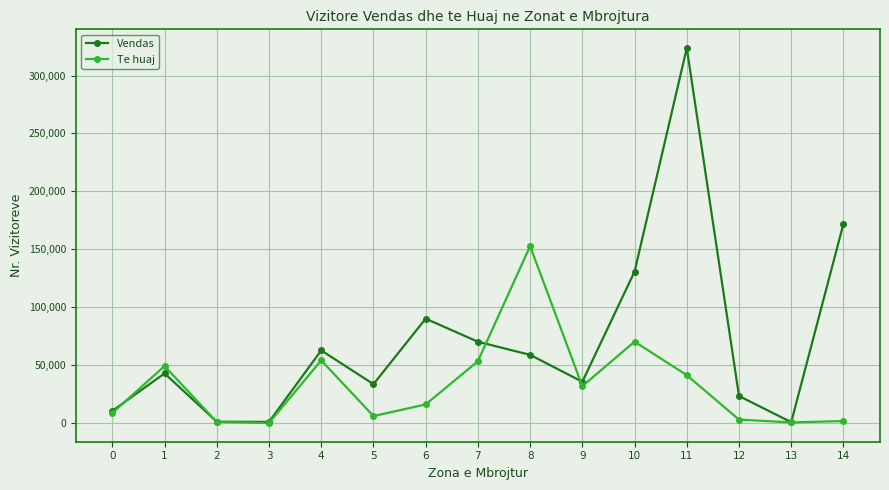

Where is Te huaj nearest to the value 76340?

10